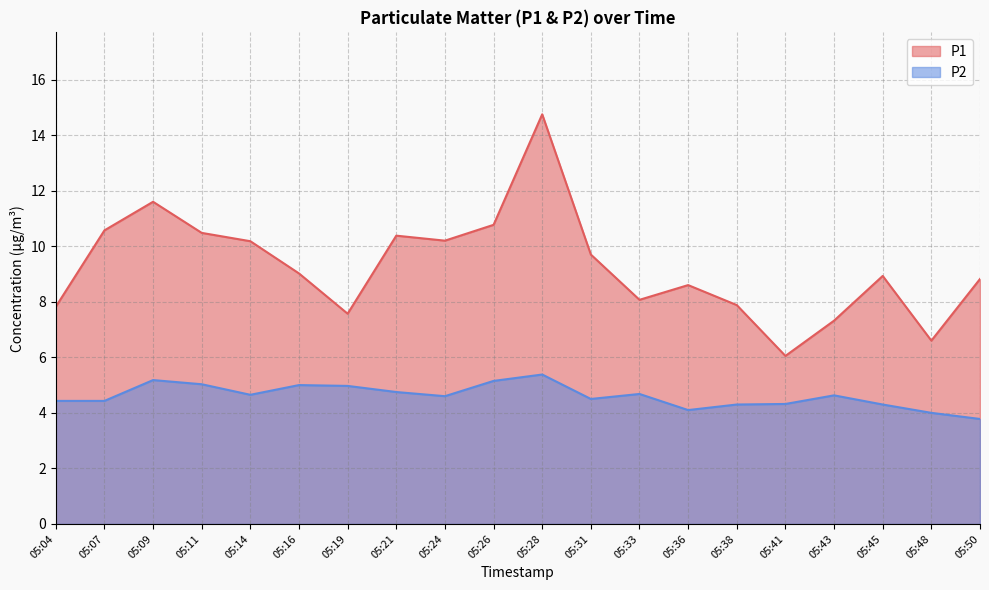

How many values in the P1 series exceed 9?

10